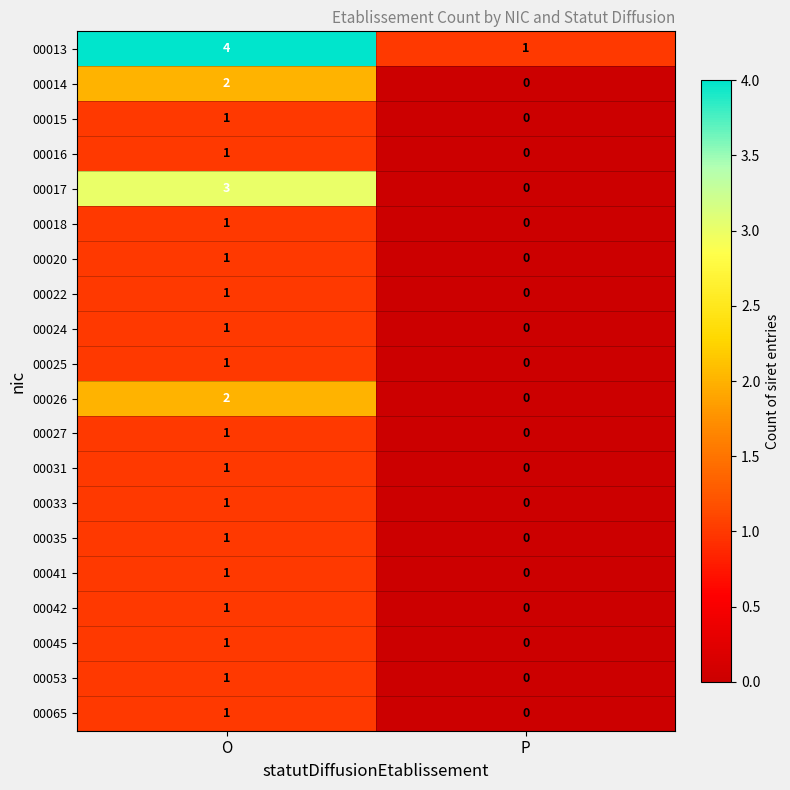

What is the difference between the highest and lowest values at O?

3